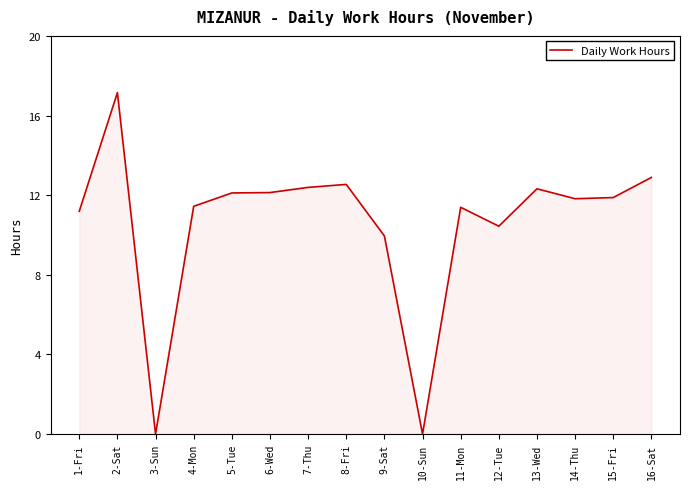

What is the sum of the values at 15-Fri and 11-Mon?

23.3